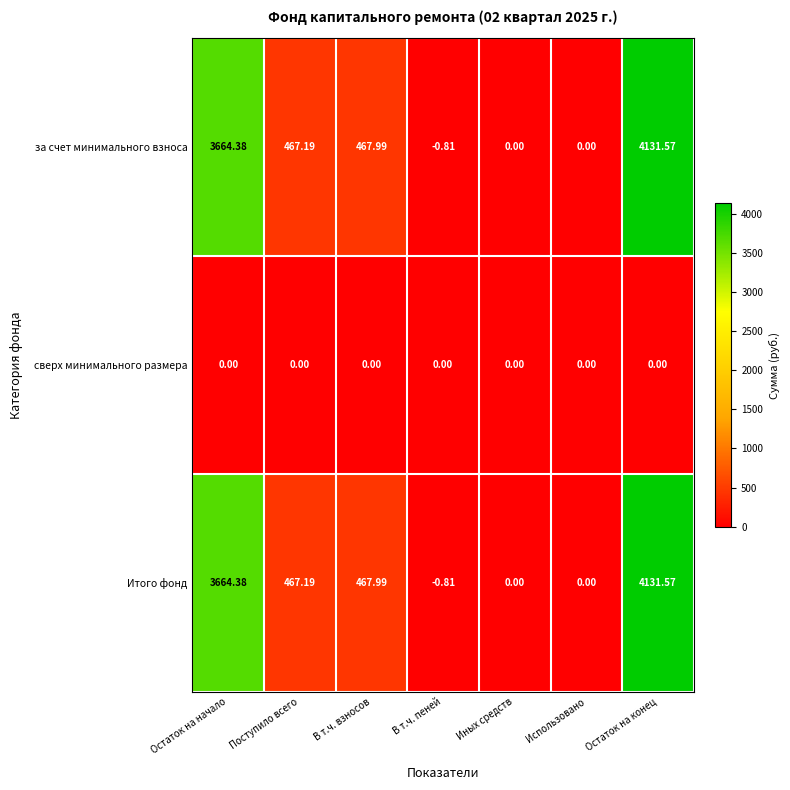

Is the value of за счет минимального взноса at В т.ч. пеней greater than the value of сверх минимального размера at В т.ч. взносов?

No